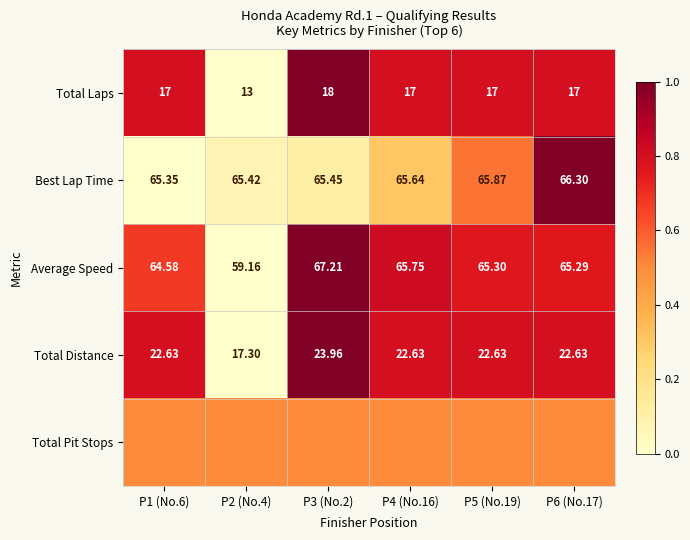

Is the value of Average Speed at P4 (No.16) greater than the value of Total Distance at P1 (No.6)?

Yes